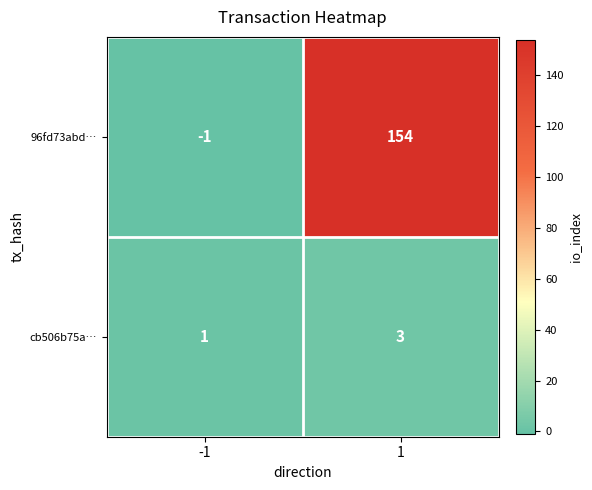

The value of 96fd73abd… at 1 is 154. True or false?

True